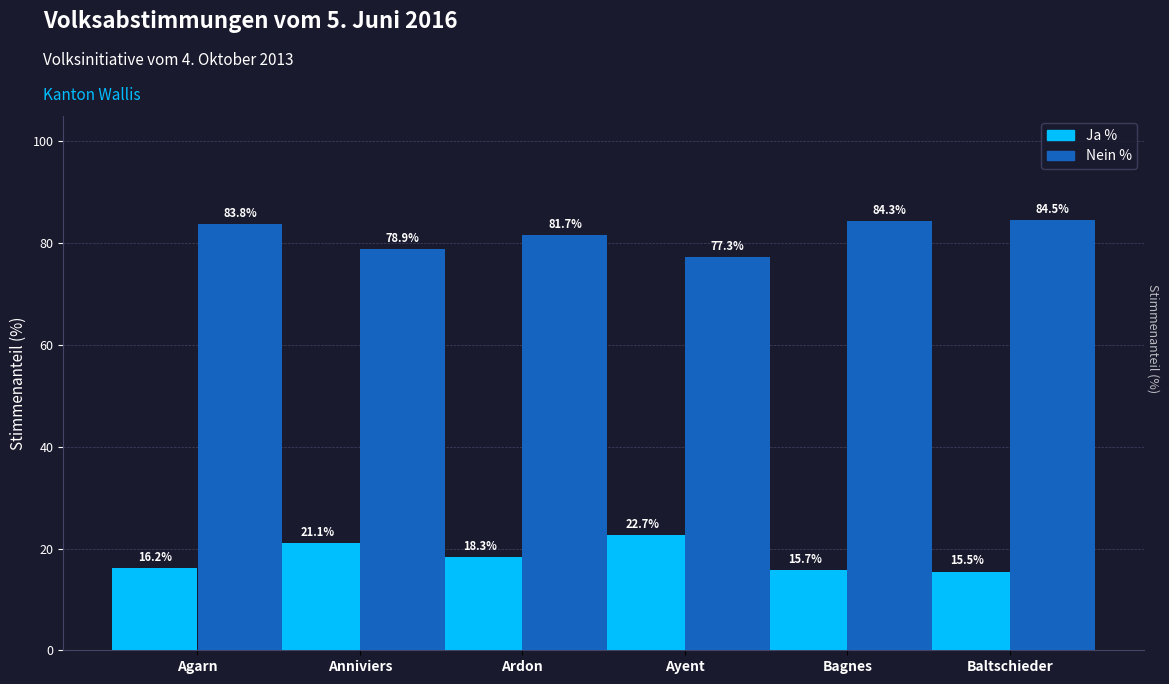

Reading left to right, transcribe all the data shown in this chart.

Ja %: Agarn=16.2	Anniviers=21.1	Ardon=18.3	Ayent=22.7	Bagnes=15.7	Baltschieder=15.5
Nein %: Agarn=83.8	Anniviers=78.9	Ardon=81.7	Ayent=77.3	Bagnes=84.3	Baltschieder=84.5